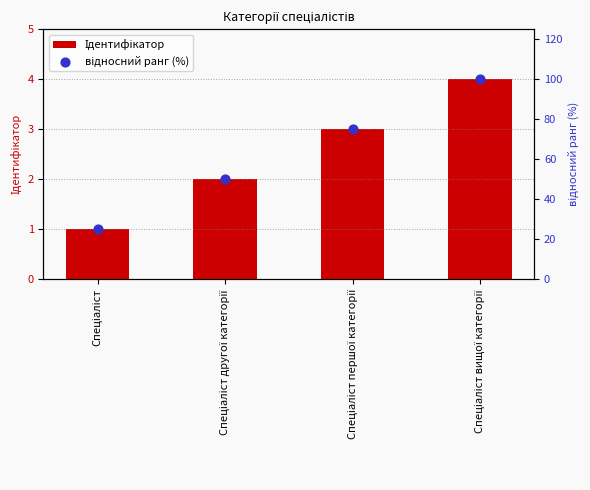

Is the value of відносний ранг (%) at Спеціаліст вищої категорії greater than the value of Ідентифікатор at Спеціаліст?

Yes